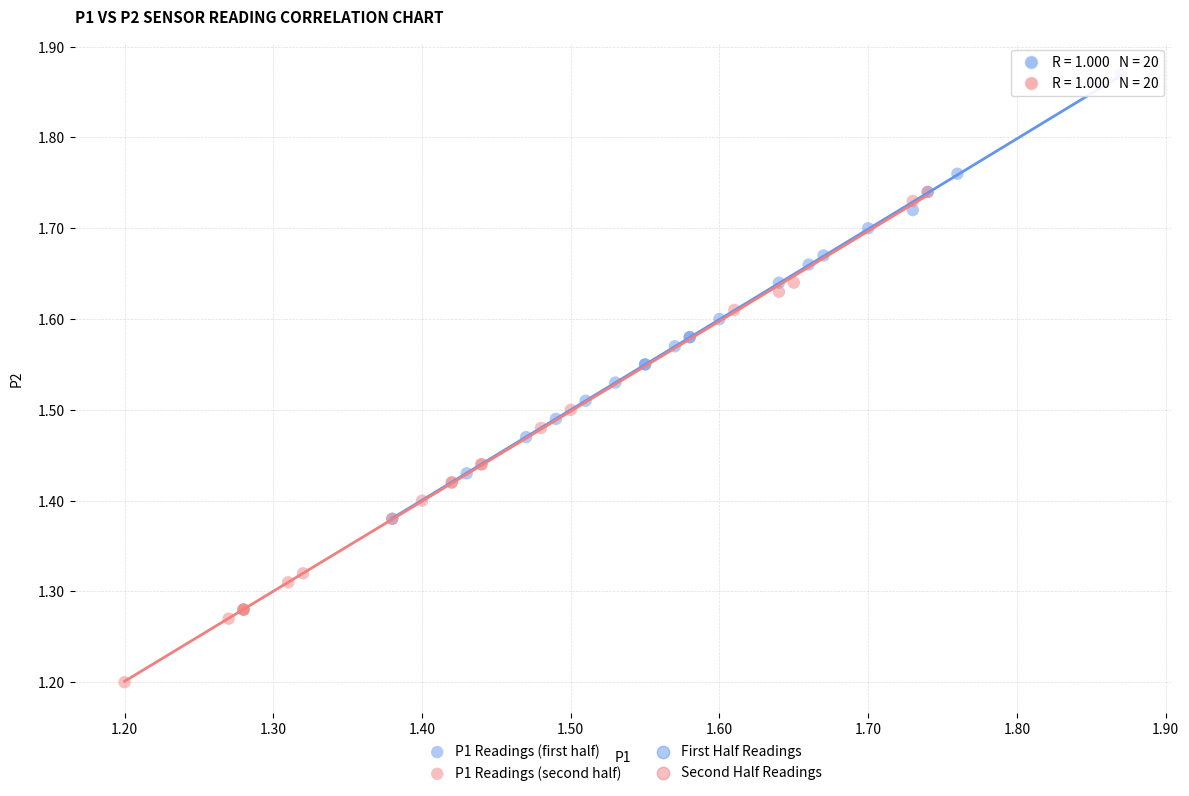

Which series reaches the minimum Y coordinate?

P1 Readings (second half)